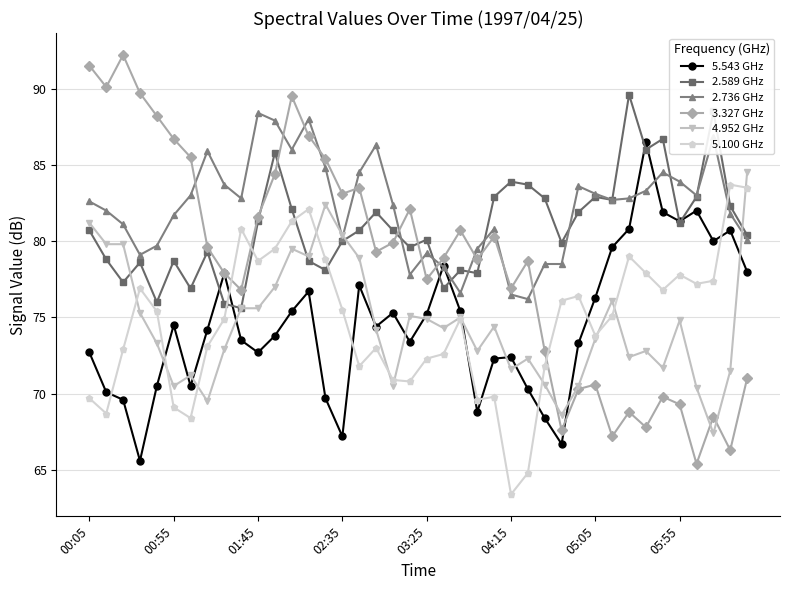

What is the sum of all 2.736 GHz values?

3287.6